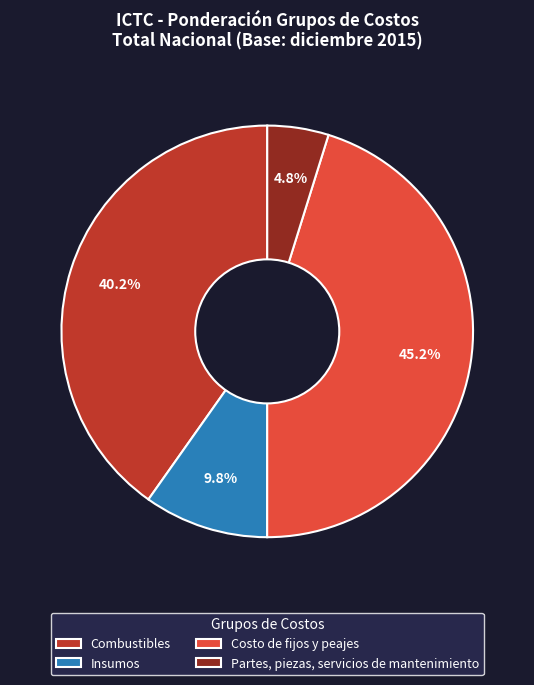

Which has a higher value, Partes, piezas, servicios de mantenimiento or Insumos?

Insumos